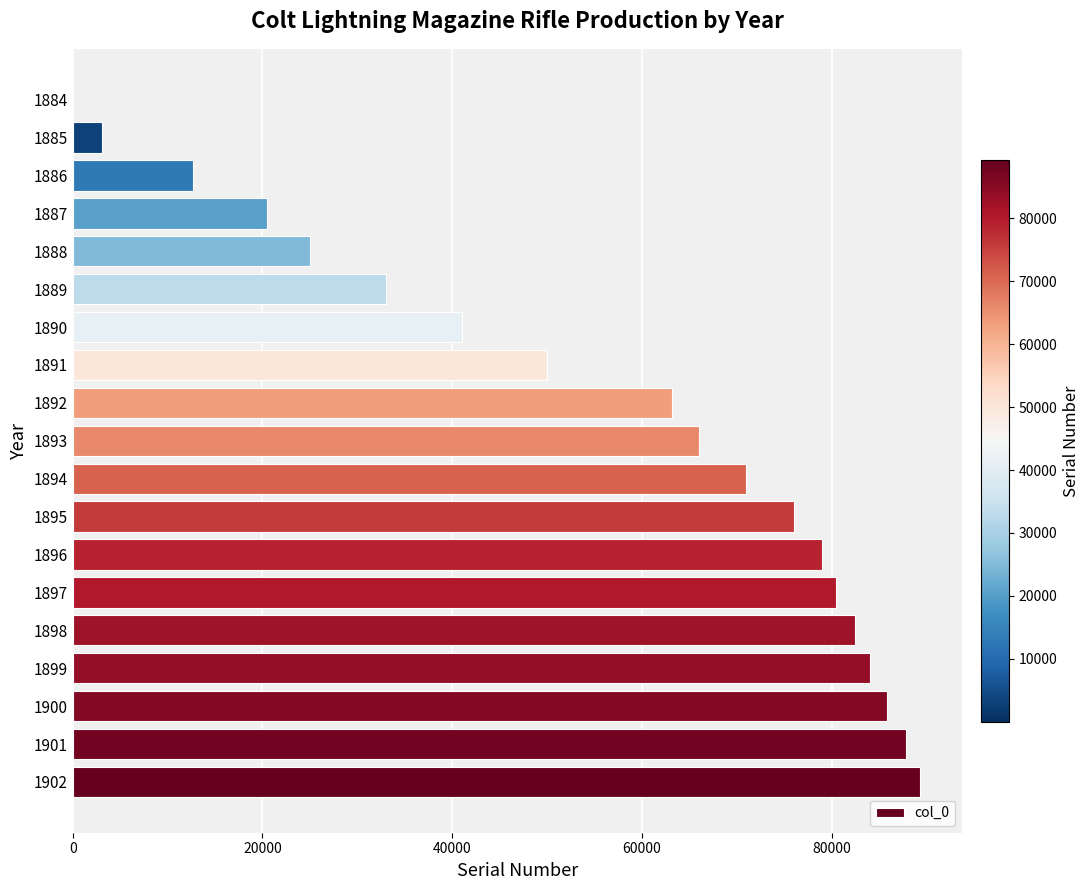

What is the change in value from 1899 to 1892?

-20800